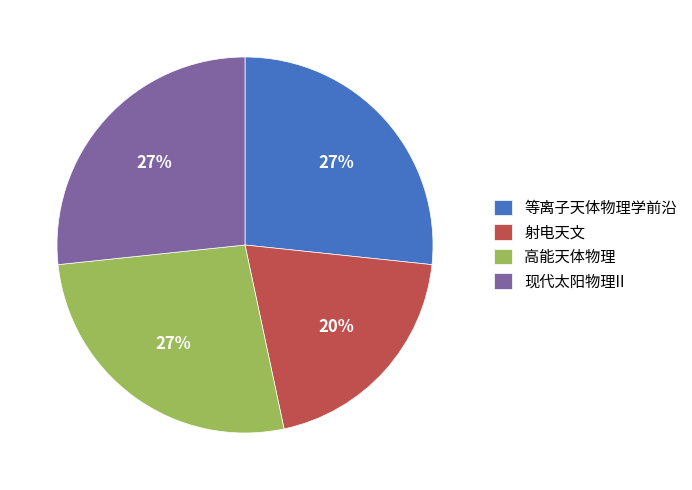

How many segments does this pie chart have?

4